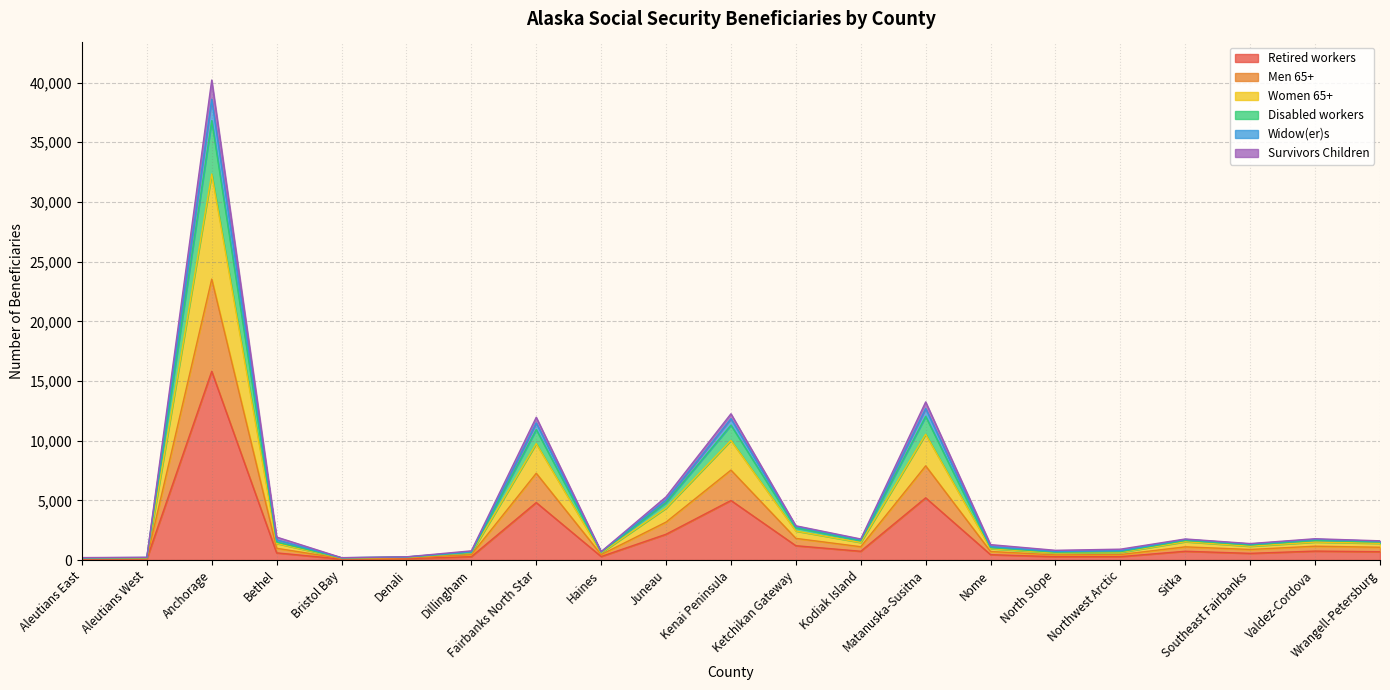

Where is the first local minimum for Disabled workers?

Bristol Bay